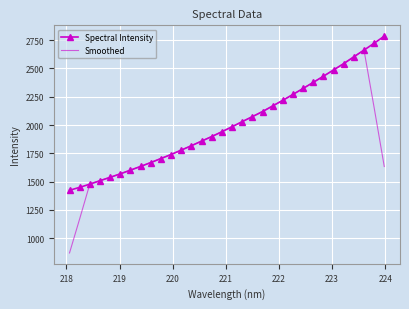

What is the smallest value displayed?

870.1